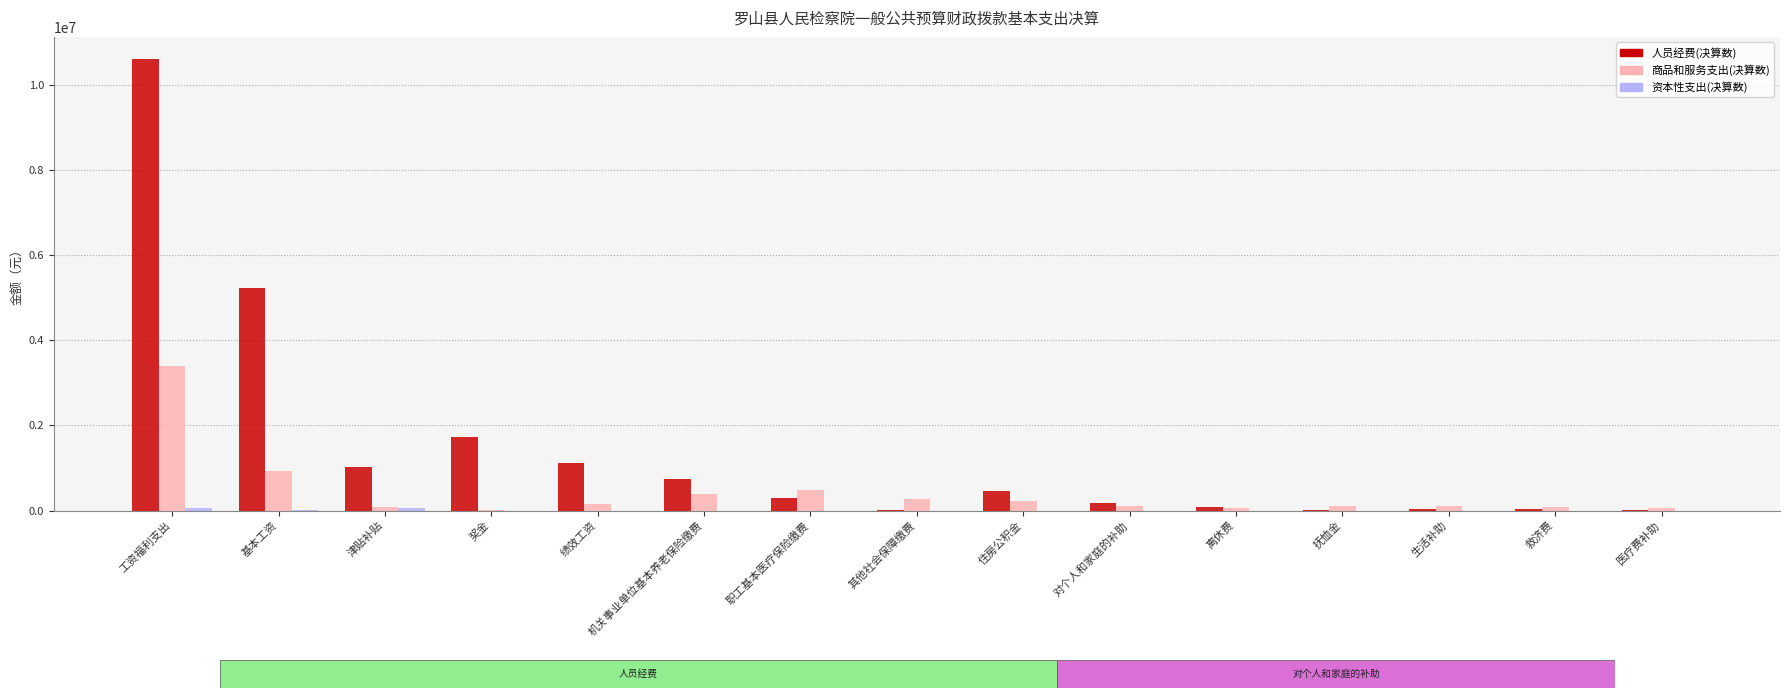

At which label does 商品和服务支出(决算数) reach its peak?

工资福利支出